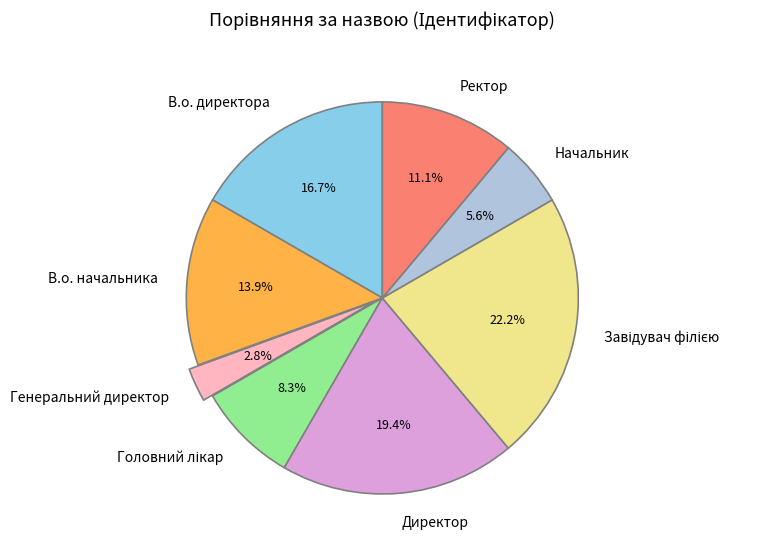

Combined, what portion of the pie is Генеральний директор and Директор?

22.2%